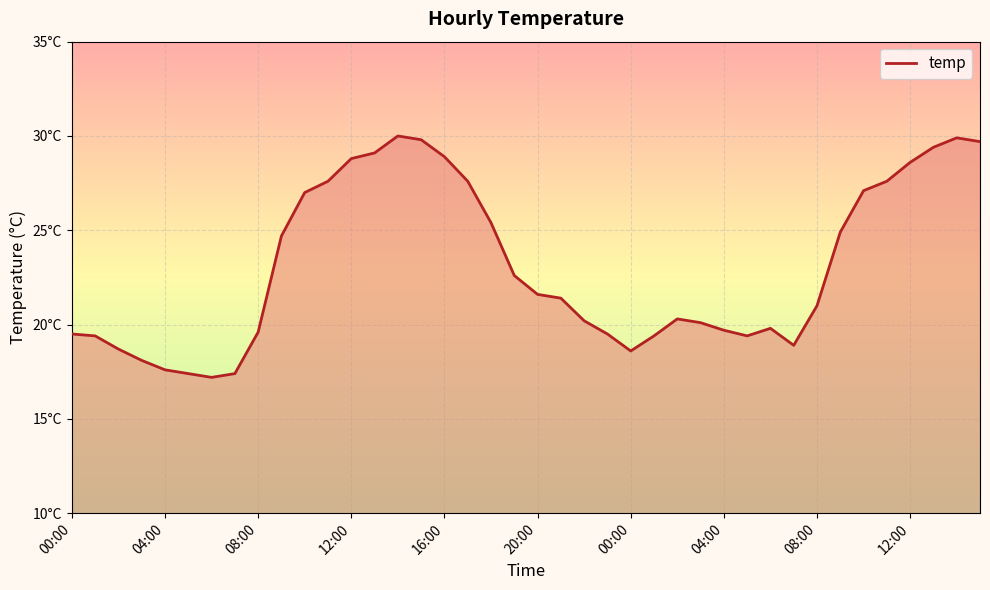

List the labels in order of value, largest first.

14, 38, 15, 39, 37, 13, 16, 12, 36, 11, 17, 35, 34, 10, 18, 33, 12:00, 19, 20, 21, 32, 26, 22, 27, 30, 28, 08:00, 00:00, 23, 04:00, 25, 29, 31, 08:00, 24, 12:00, 16:00, 20:00, 04:00, 00:00